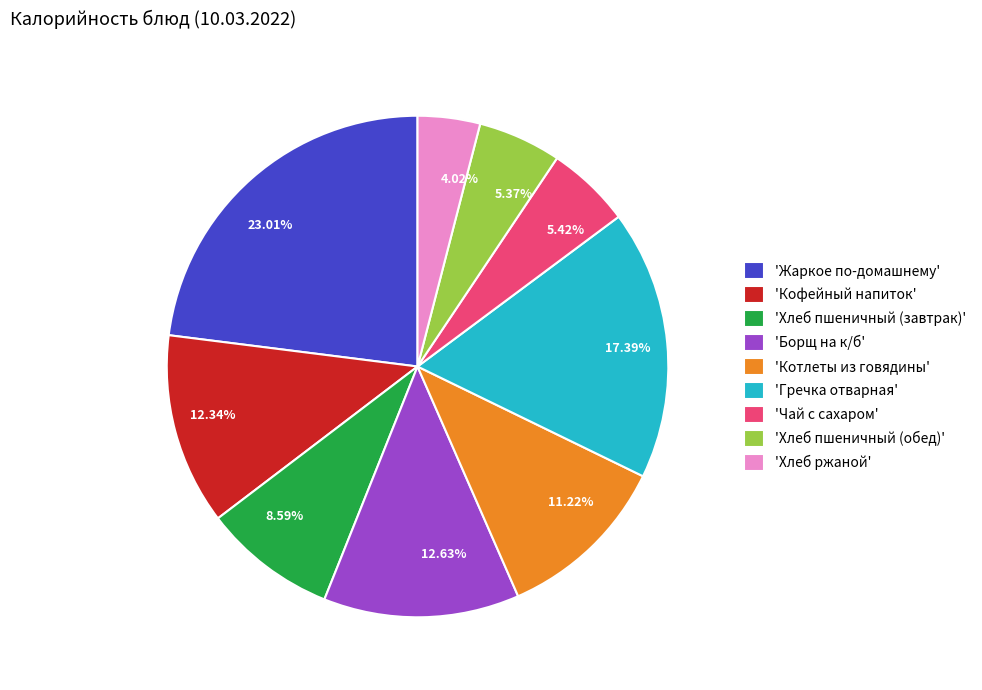

Does 5.42% account for over 50% of the chart?

No